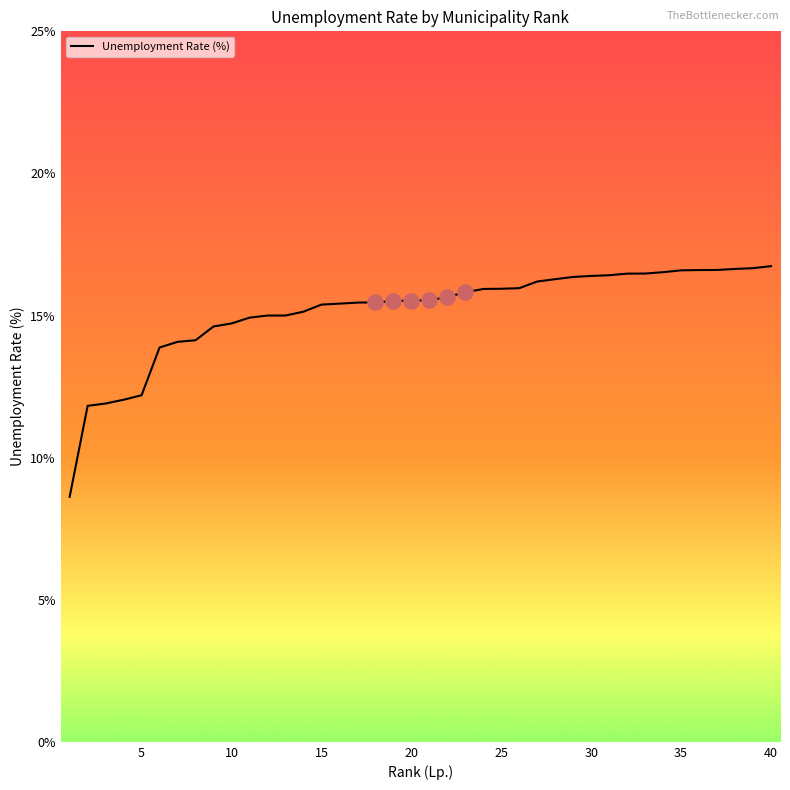

What is the greatest value displayed?

16.7